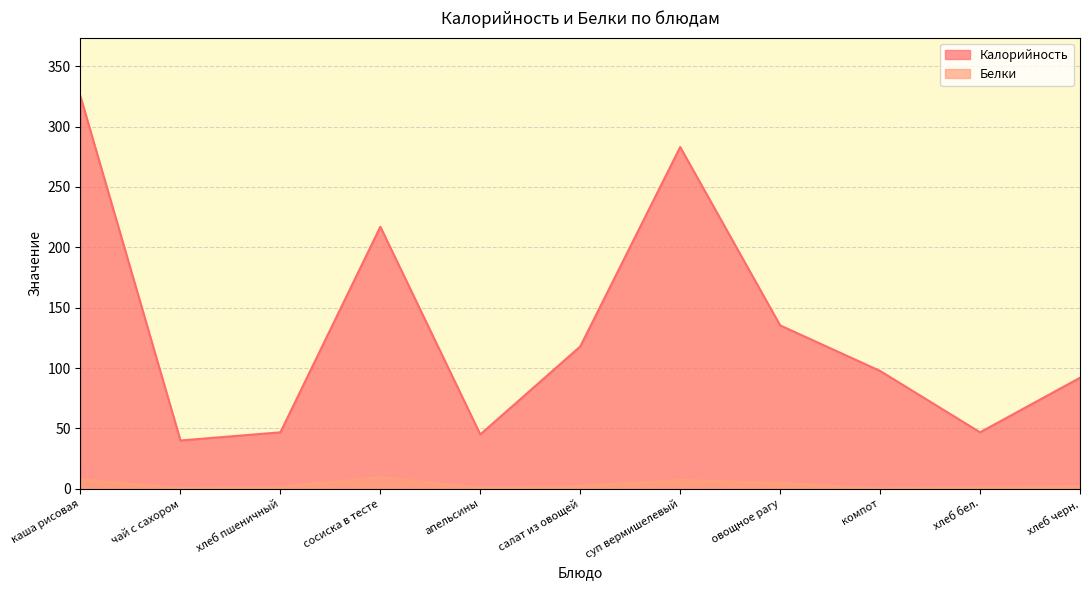

What is the sum of the Калорийность values at салат из овощей and овощное рагу?

253.2